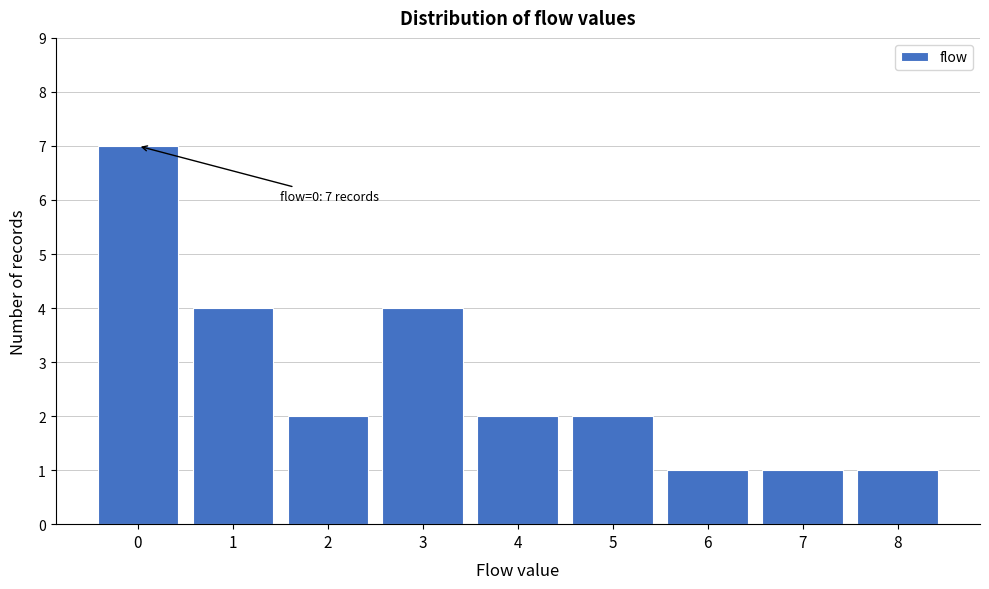

Reading left to right, extract all data points from this chart.

7	4	2	4	2	2	1	1	1